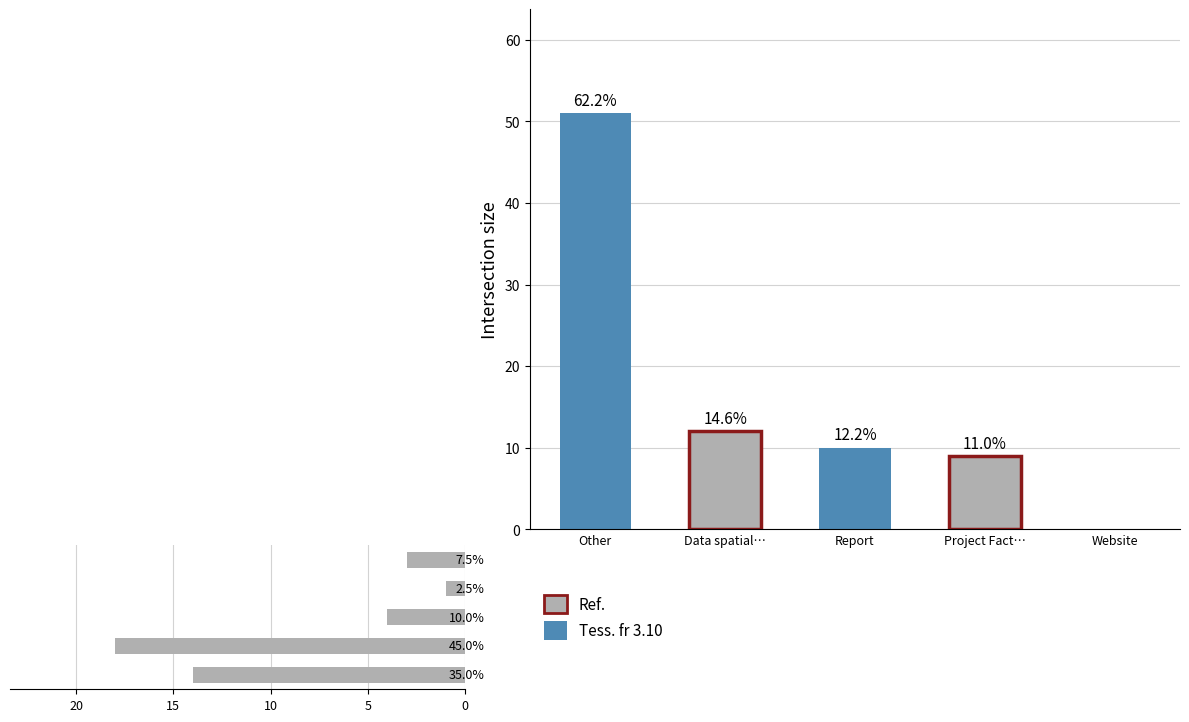

What is the value of the Count bar at the 1st from the left?

14